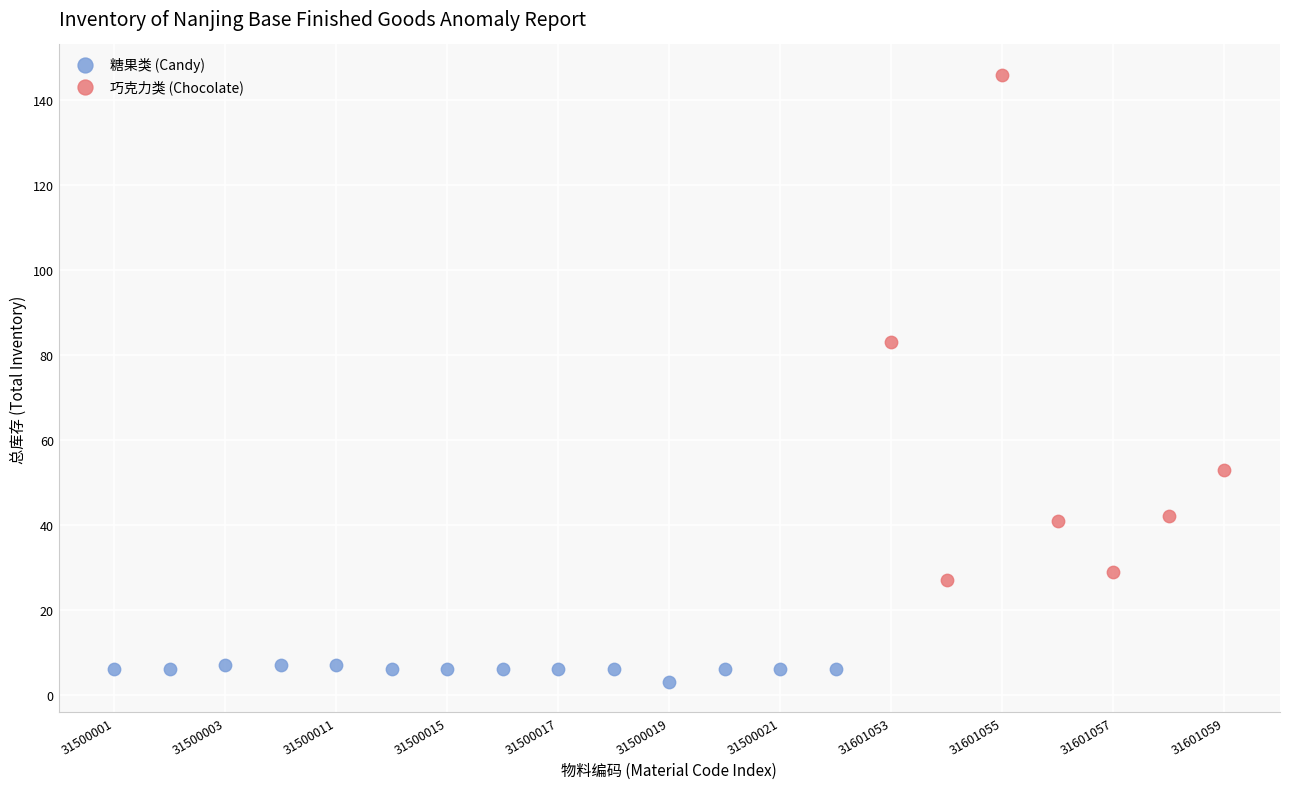

Which series contains the lowest Y value?

糖果类 (Candy)